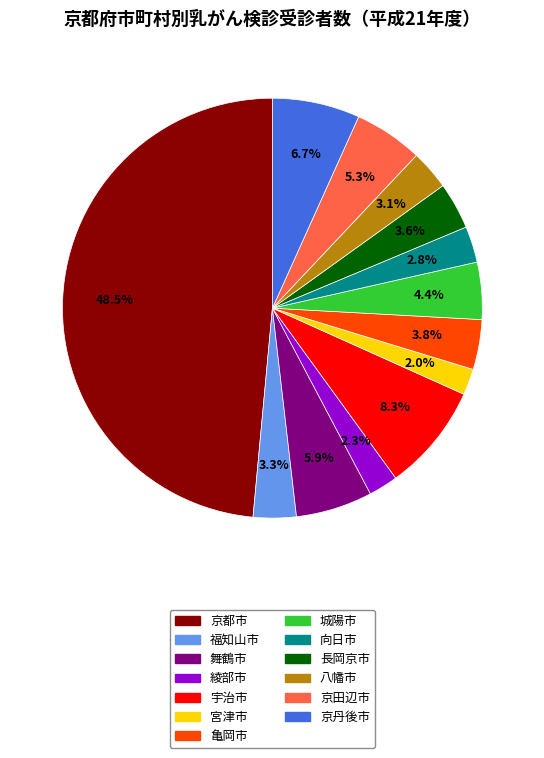

How many segments does this pie chart have?

13